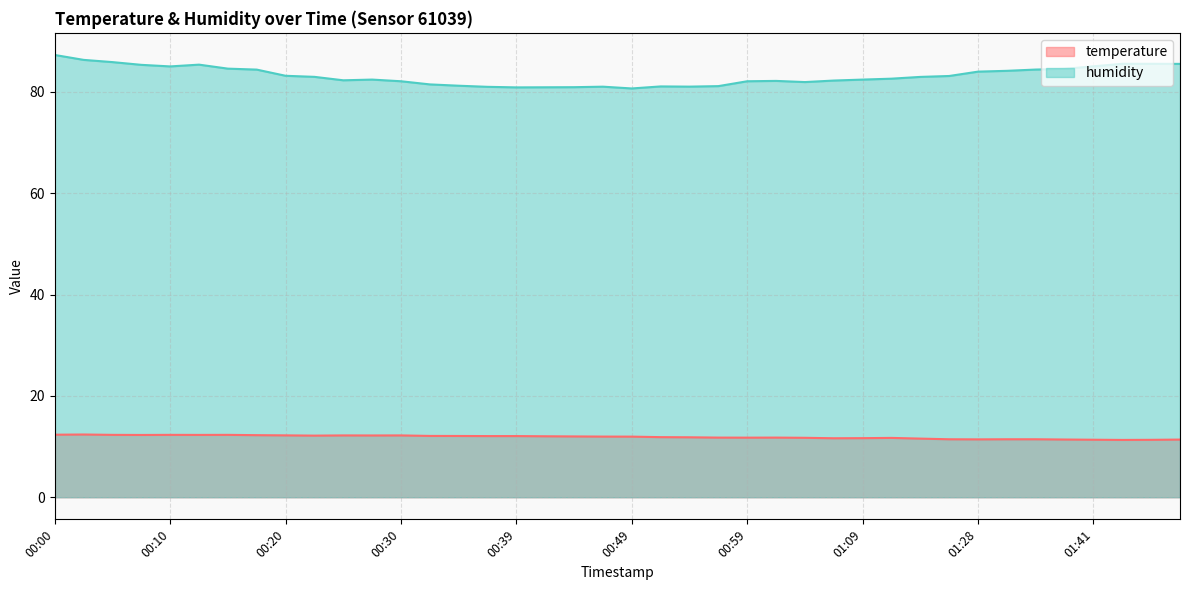

In humidity, how many points are higher than both neighbors (excluding endpoints)?

5